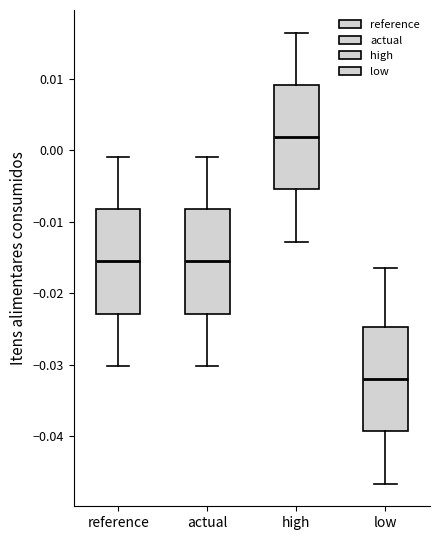

Reading left to right, transcribe this box plot: for each box, give where its median line is, the range the box spans, and where its two whiskers end, as read against the y-axis. The values are not printed on the chart, so give them approximately, as read against the axis.

reference: median -0.016, box -0.023 to -0.008, whiskers -0.030 to -0.001
actual: median -0.016, box -0.023 to -0.008, whiskers -0.030 to -0.001
high: median 0.002, box -0.005 to 0.009, whiskers -0.013 to 0.016
low: median -0.032, box -0.039 to -0.025, whiskers -0.047 to -0.016